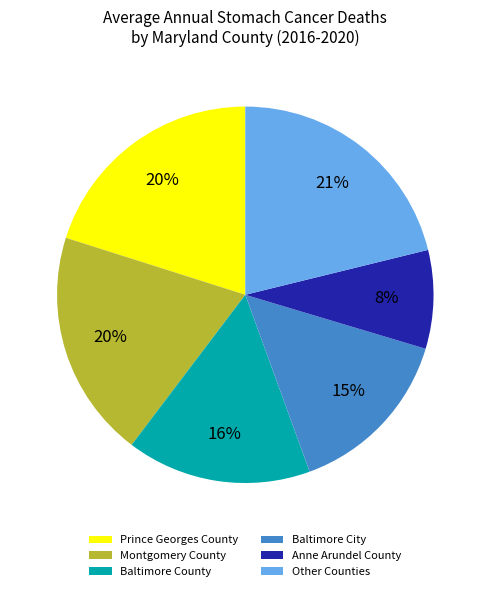

Does any single category account for the majority?

No